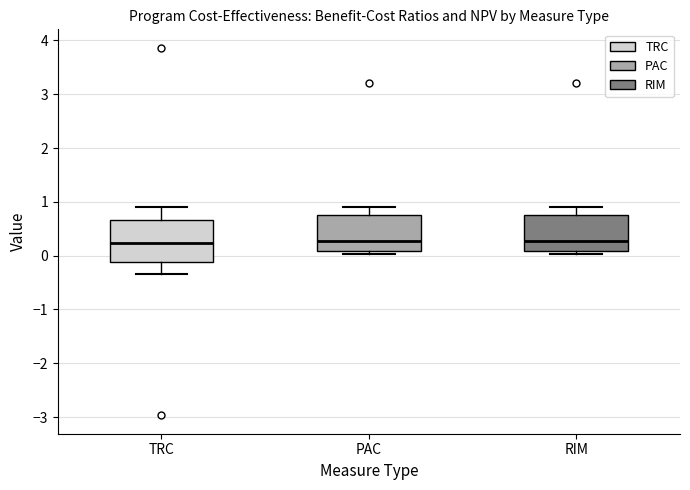

Reading left to right, read every box against the y-axis: the position of its median line, the range the box covers, and the ends of its whiskers. The values are not printed on the chart, so give them approximately, as read against the axis.

TRC: median 0.2, box -0.1 to 0.7, whiskers -0.3 to 0.9
PAC: median 0.3, box 0.1 to 0.8, whiskers 0.0 to 0.9
RIM: median 0.3, box 0.1 to 0.8, whiskers 0.0 to 0.9